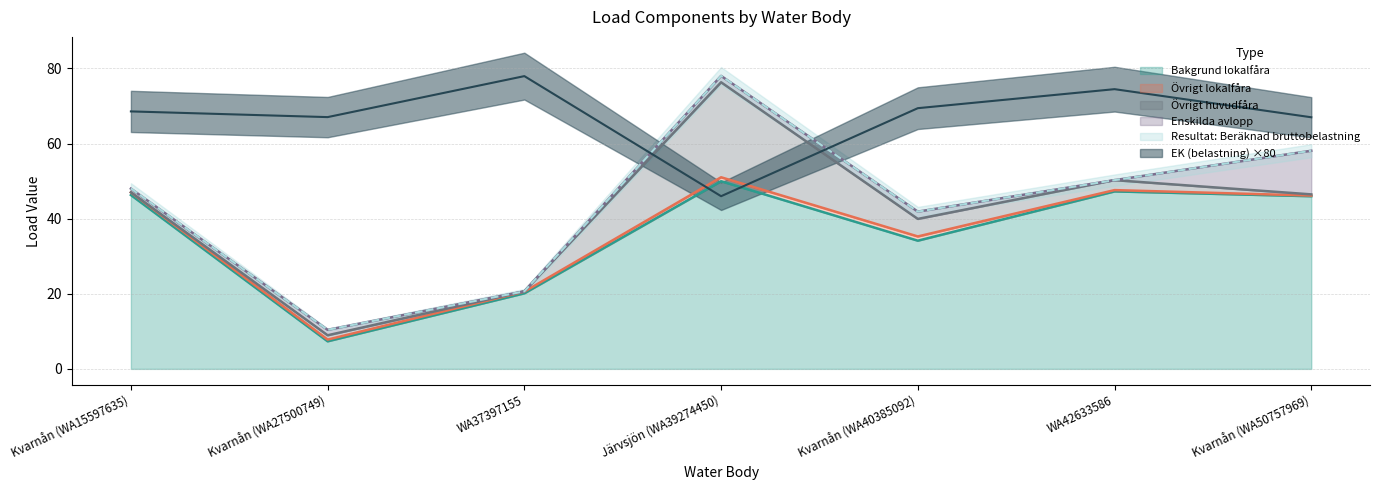

What is the value of the Resultat: Beräknad bruttobelastning point at the 7th from the left?

58.1